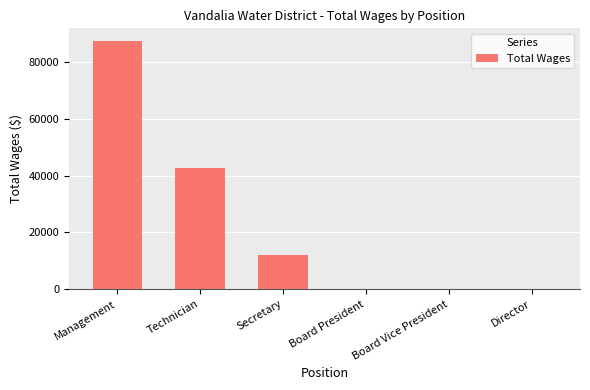

What is the change in value from Management to Board President?

-87453